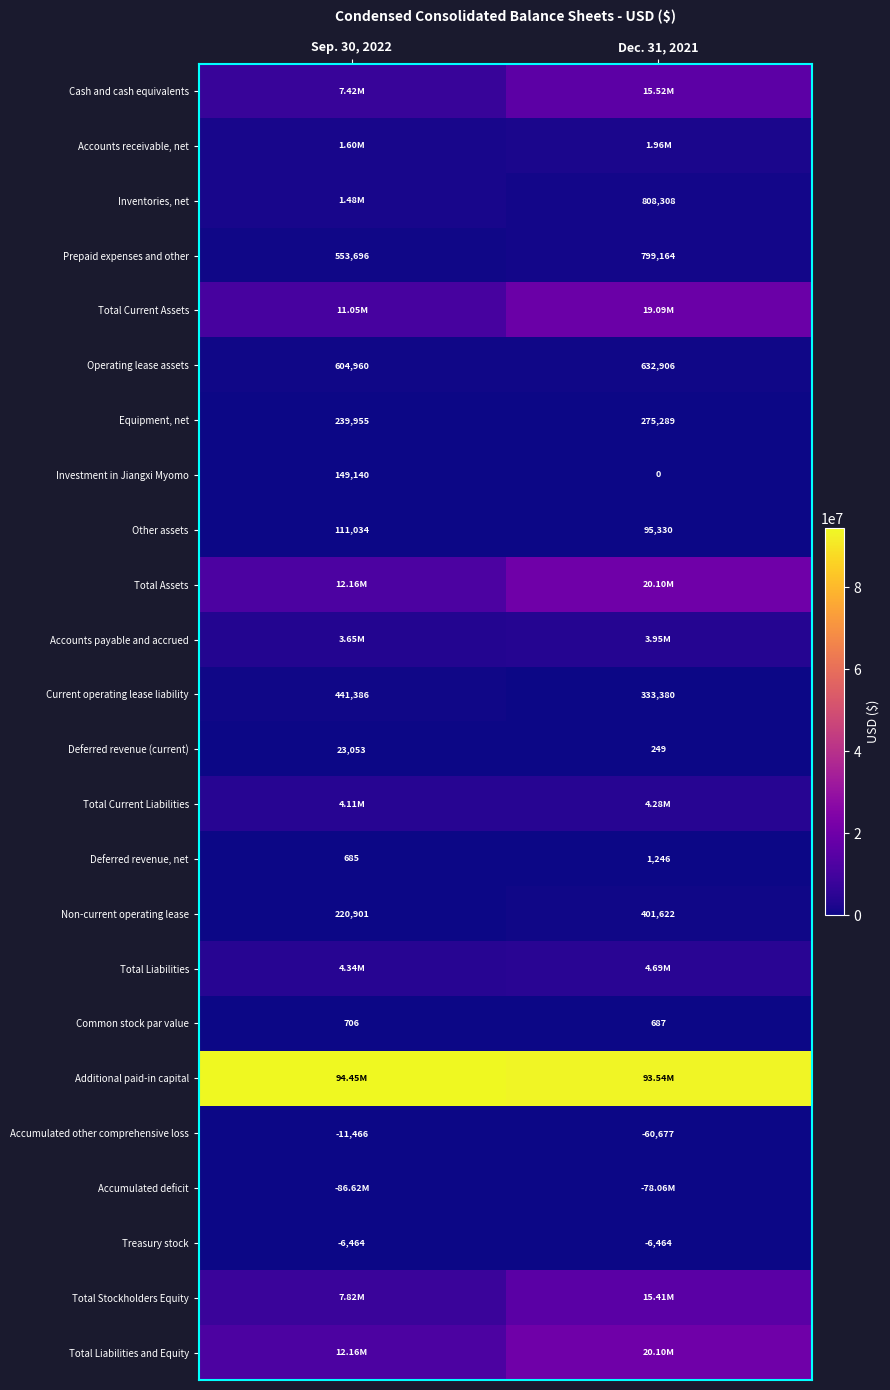

What is the maximum value for Common stock par value?

706